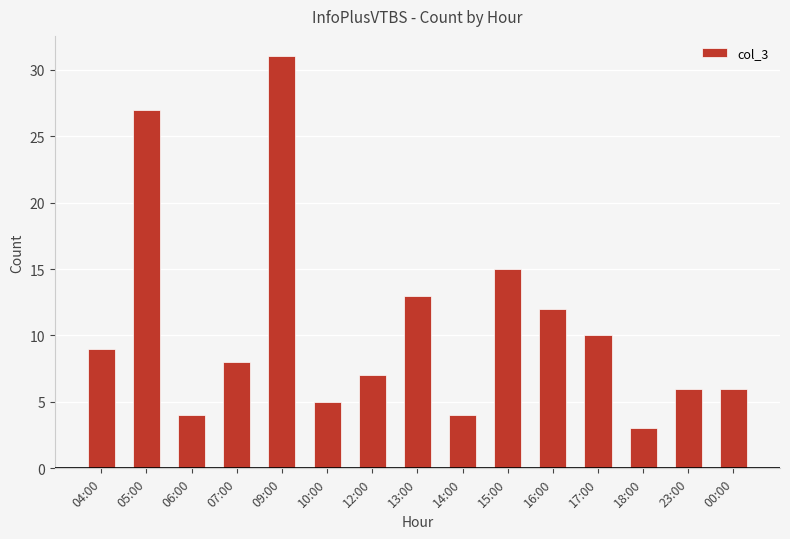

True or false: the data shows 3 at 07:00.

False